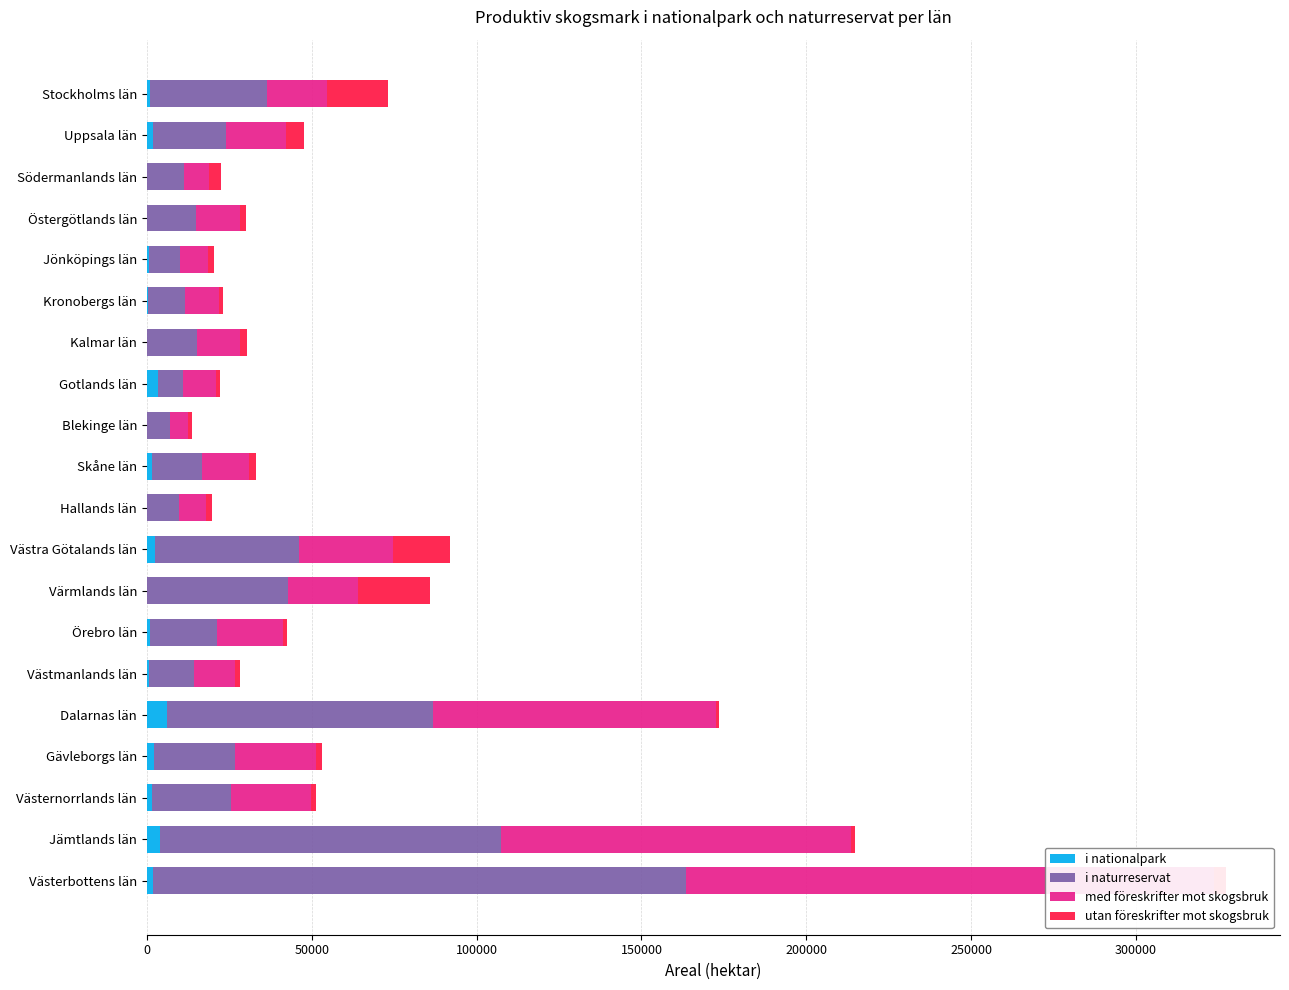

What is the average value of the i naturreservat series?

33705